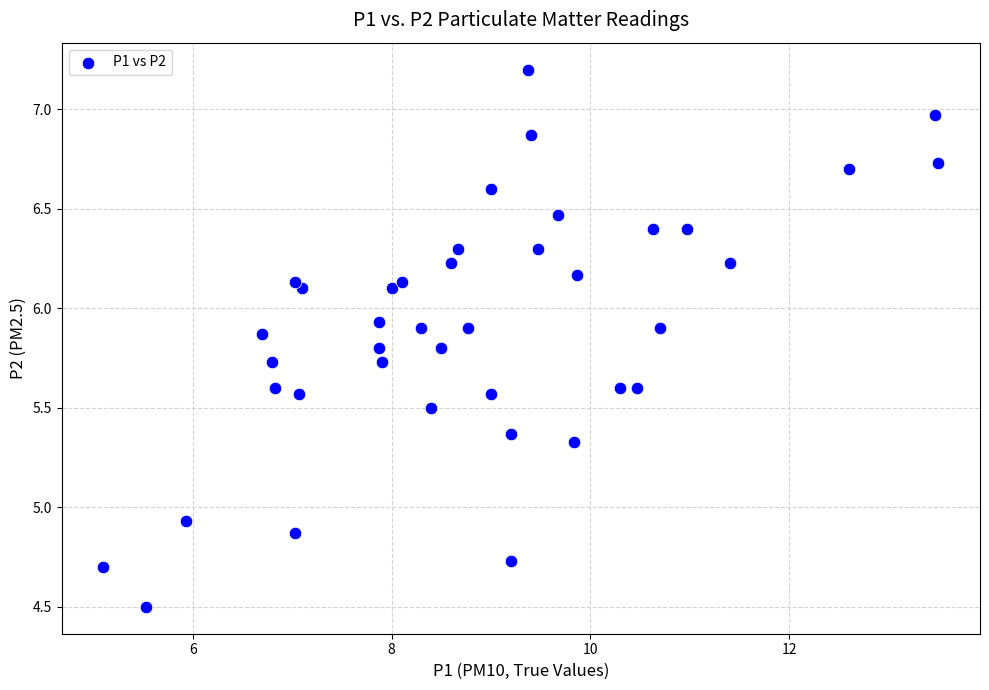

What is the range of Y values (max minus min)?

2.7